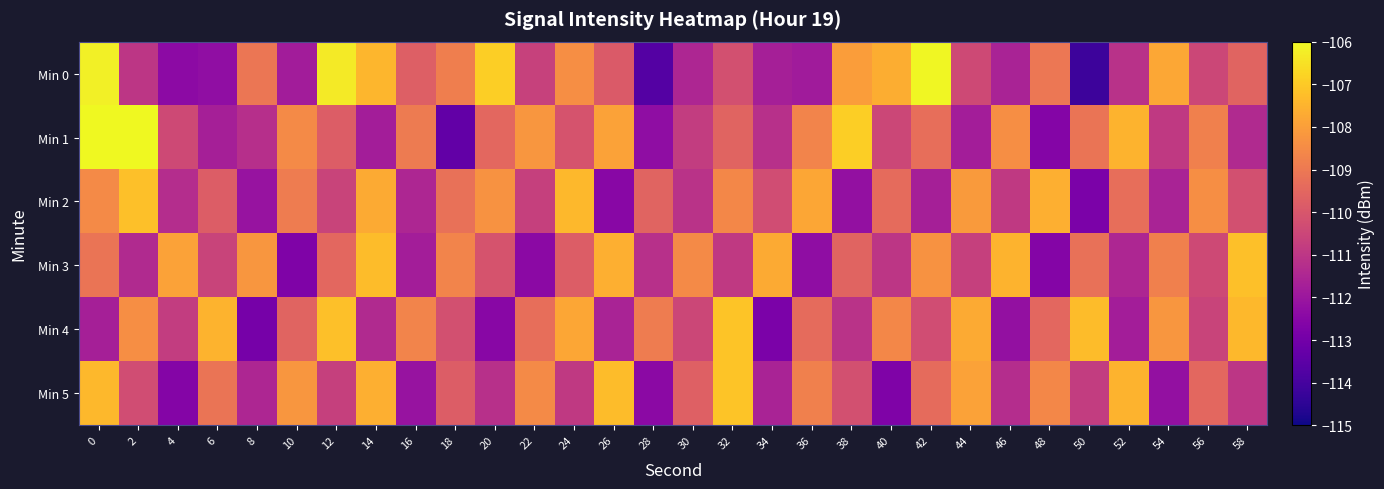

Reading right to left, transcribe all the data shown in this chart.

Min 0: 58=-109.6	56=-110.5	54=-107.8	52=-111.1	50=-114.2	48=-109.0	46=-111.6	44=-110.4	42=-106.1	40=-107.6	38=-108.0	36=-111.9	34=-111.7	32=-110.2	30=-111.5	28=-113.7	26=-109.9	24=-108.4	22=-110.7	20=-106.9	18=-108.8	16=-109.7	14=-107.4	12=-106.3	10=-111.8	8=-109.1	6=-112.3	4=-112.4	2=-111.0	0=-106.2
Min 1: 58=-111.4	56=-108.8	54=-110.9	52=-107.5	50=-109.1	48=-112.6	46=-108.4	44=-111.8	42=-109.3	40=-110.5	38=-106.9	36=-108.7	34=-111.2	32=-109.6	30=-110.8	28=-112.3	26=-107.9	24=-110.1	22=-108.2	20=-109.5	18=-113.4	16=-108.9	14=-111.8	12=-109.8	10=-108.5	8=-111.2	6=-111.7	4=-110.4	2=-106.0	0=-106.0
Min 2: 58=-110.2	56=-108.4	54=-111.6	52=-109.3	50=-112.8	48=-107.6	46=-110.9	44=-108.1	42=-111.7	40=-109.4	38=-112.2	36=-107.8	34=-110.3	32=-108.6	30=-111.1	28=-109.6	26=-112.5	24=-107.4	22=-110.7	20=-108.3	18=-109.2	16=-111.5	14=-107.7	12=-110.6	10=-108.9	8=-112.1	6=-109.8	4=-111.3	2=-107.2	0=-108.5
Min 3: 58=-107.2	56=-110.4	54=-108.8	52=-111.5	50=-109.2	48=-112.6	46=-107.5	44=-110.7	42=-108.3	40=-111.0	38=-109.6	36=-112.3	34=-107.7	32=-110.9	30=-108.5	28=-111.2	26=-107.6	24=-109.8	22=-112.4	20=-110.1	18=-108.7	16=-111.8	14=-107.3	12=-109.5	10=-112.7	8=-108.2	6=-110.6	4=-107.9	2=-111.4	0=-109.1
Min 4: 58=-107.4	56=-110.6	54=-108.2	52=-111.8	50=-107.3	48=-109.5	46=-112.2	44=-107.7	42=-110.3	40=-108.6	38=-111.1	36=-109.4	34=-112.8	32=-107.1	30=-110.5	28=-108.9	26=-111.6	24=-107.8	22=-109.3	20=-112.5	18=-110.2	16=-108.7	14=-111.4	12=-107.2	10=-109.6	8=-112.9	6=-107.5	4=-110.8	2=-108.4	0=-111.7
Min 5: 58=-111.0	56=-109.5	54=-112.2	52=-107.5	50=-110.8	48=-108.6	46=-111.3	44=-107.9	42=-109.4	40=-112.7	38=-110.2	36=-108.8	34=-111.6	32=-107.1	30=-109.7	28=-112.4	26=-107.3	24=-110.9	22=-108.5	20=-111.2	18=-109.8	16=-112.1	14=-107.6	12=-110.7	10=-108.2	8=-111.5	6=-109.1	4=-112.6	2=-110.3	0=-107.4